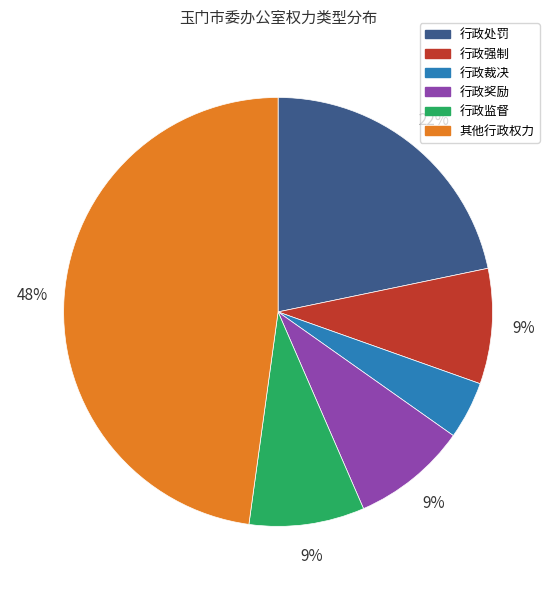

Is there any slice that represents more than half of the pie?

No